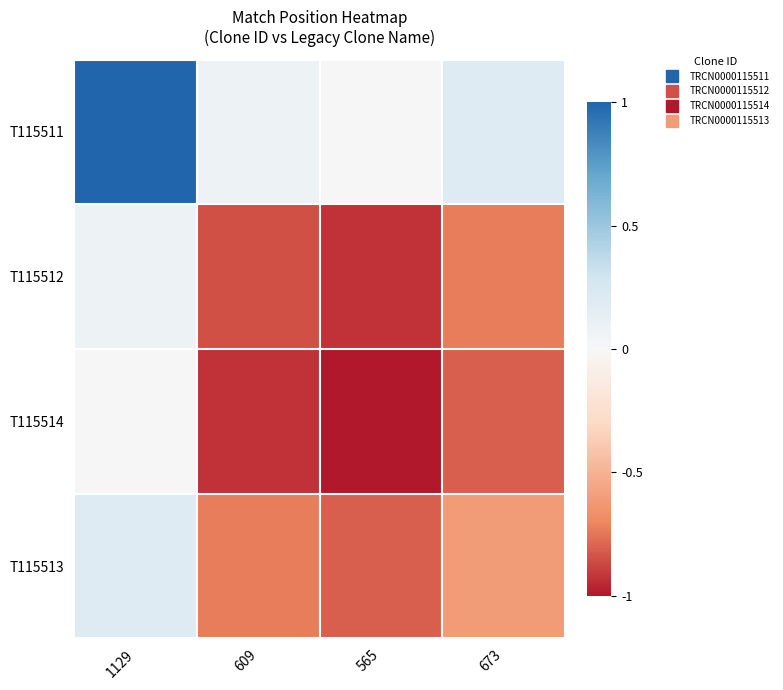

Which series has the largest total across all categories?

T115511